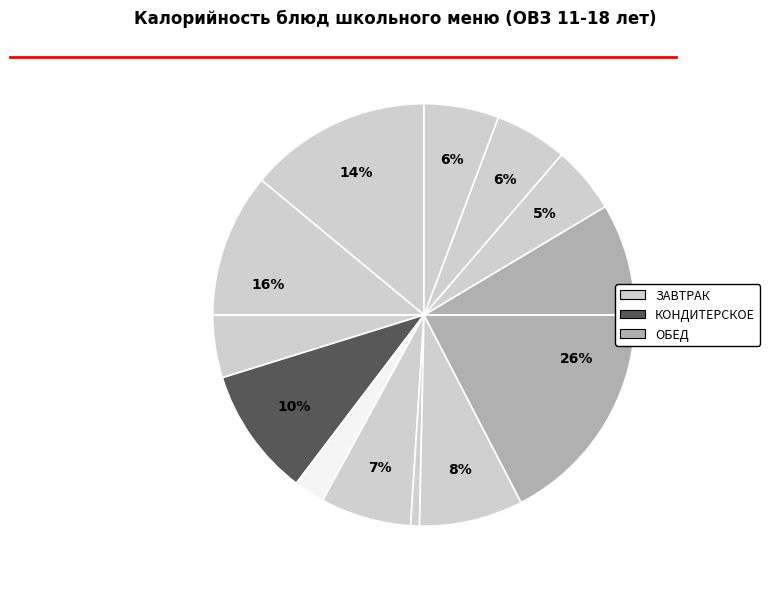

Count the number of slices in the pie.

11